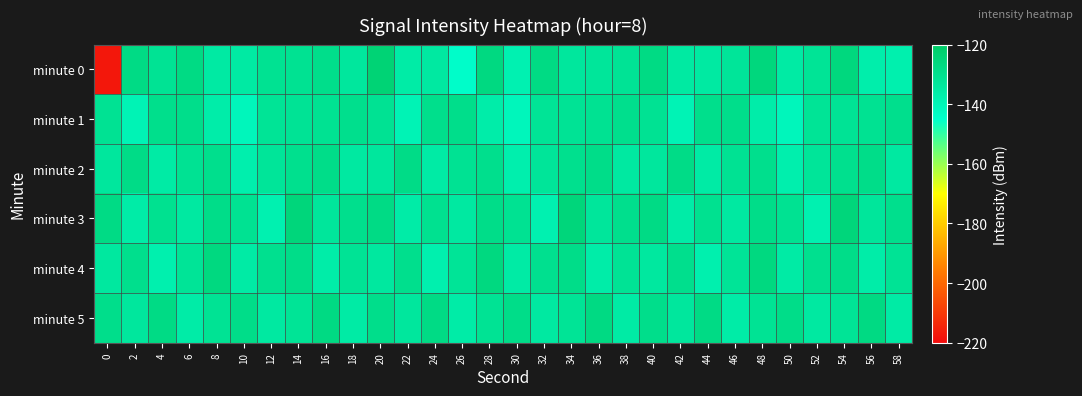

Between 22 and 46, which series saw the biggest shift?

minute 1